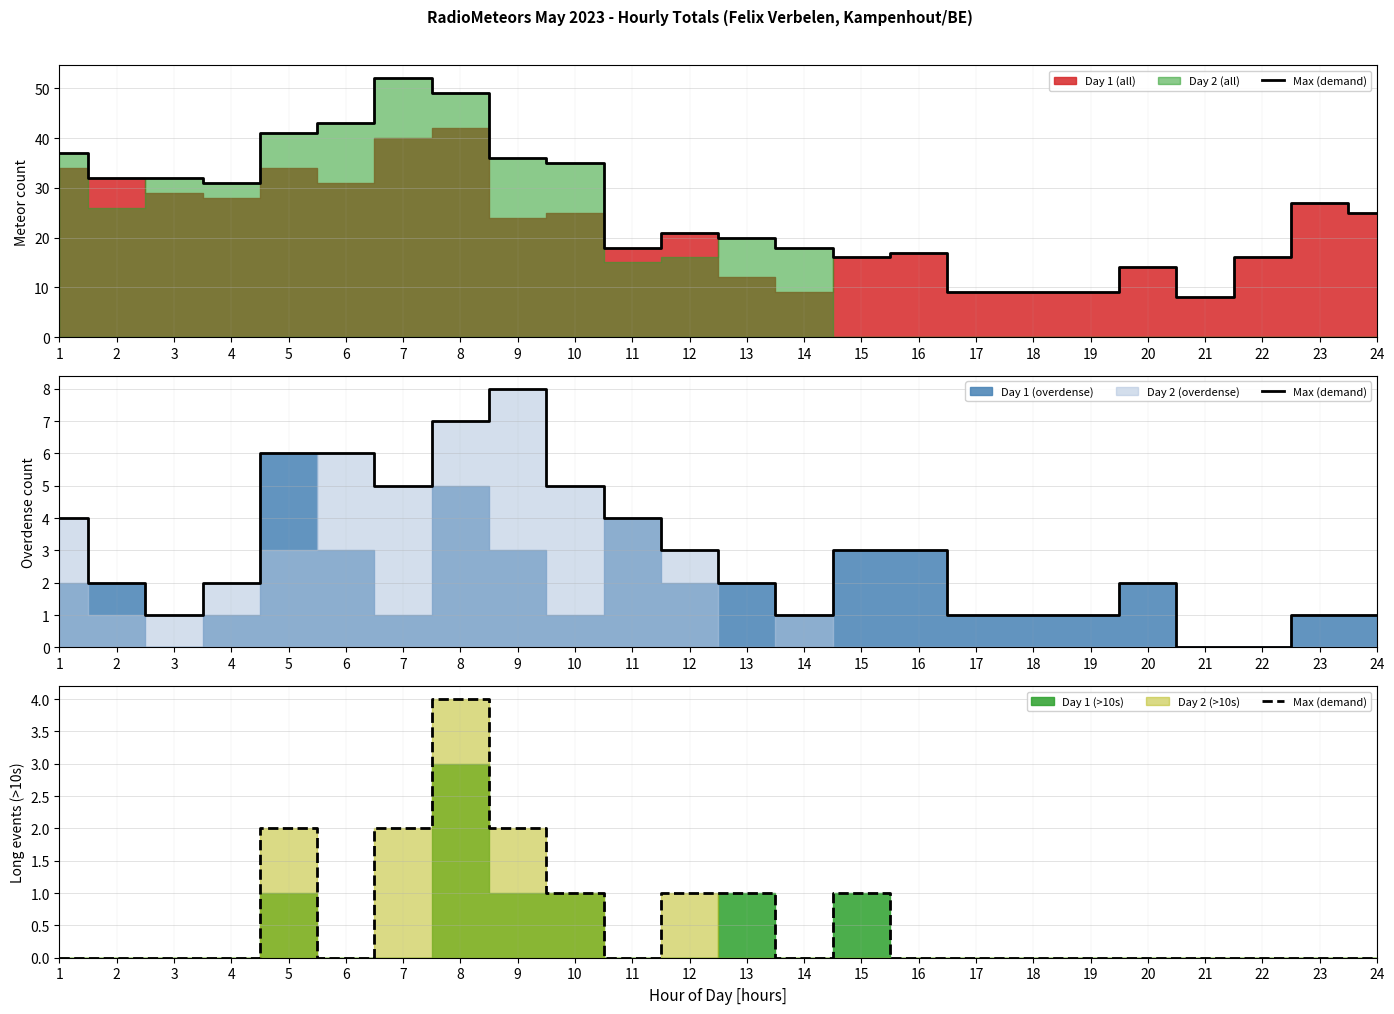

What is the difference between the maximum and minimum values?

4